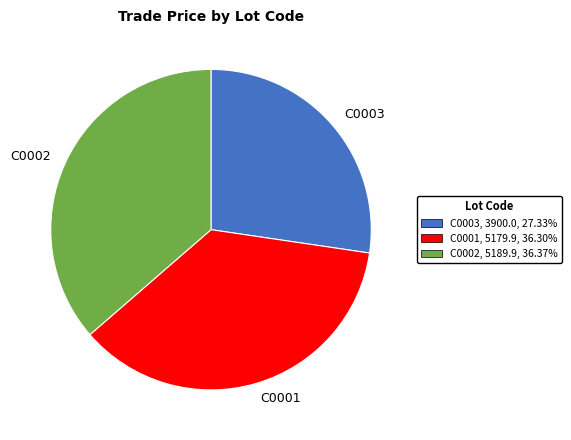

What is the smallest slice in the pie chart?

C0003